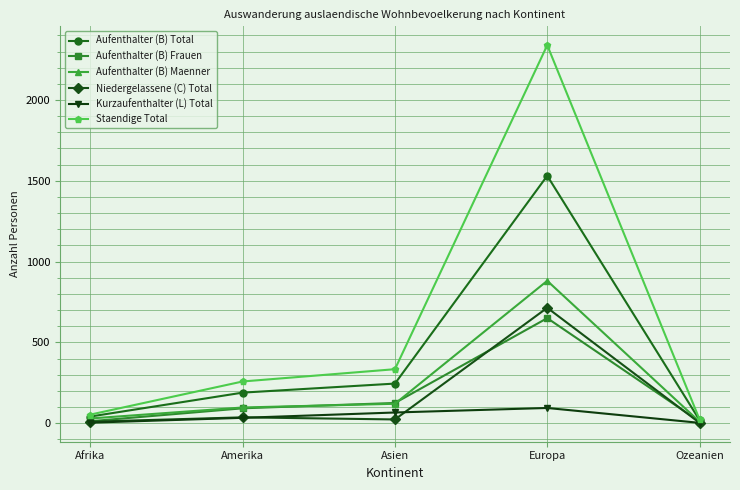

True or false: Aufenthalter (B) Total has more than 0 points higher than both neighbors.

True